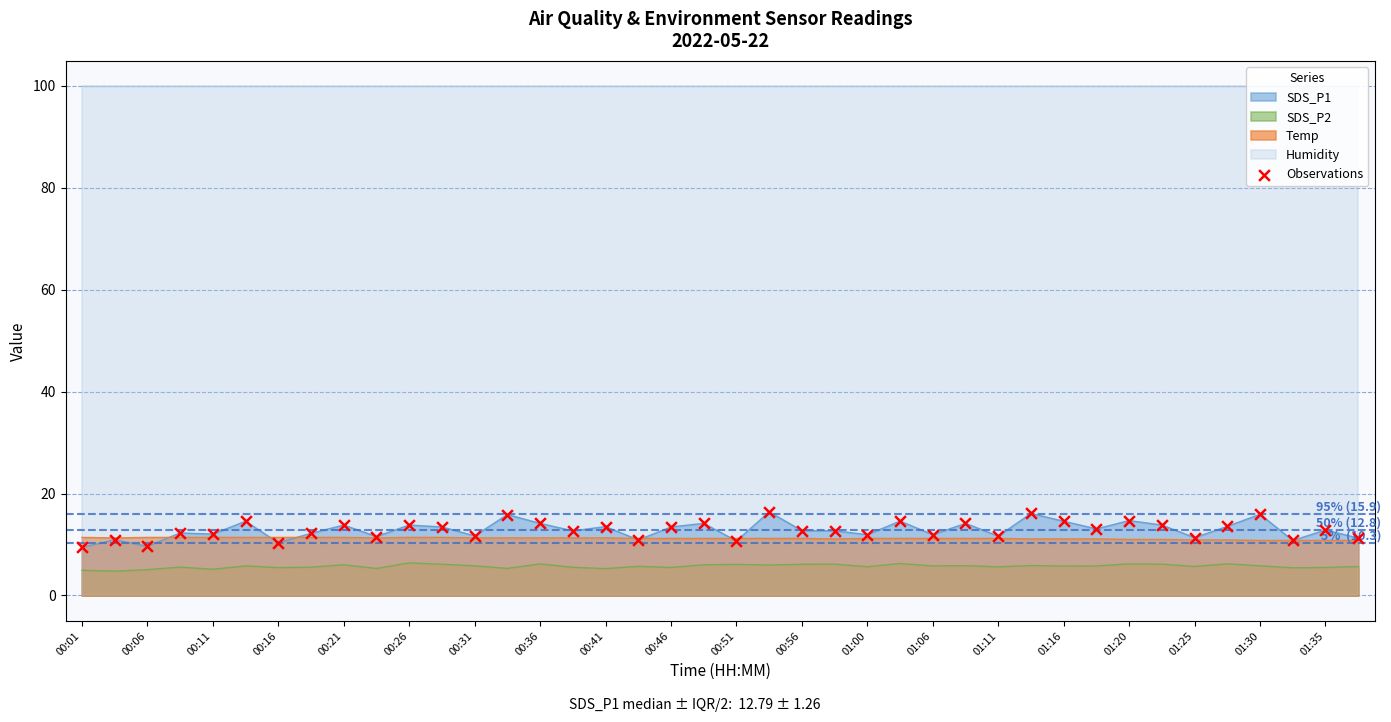

The value of SDS_P2 at 01:35 is 5.5. True or false?

True